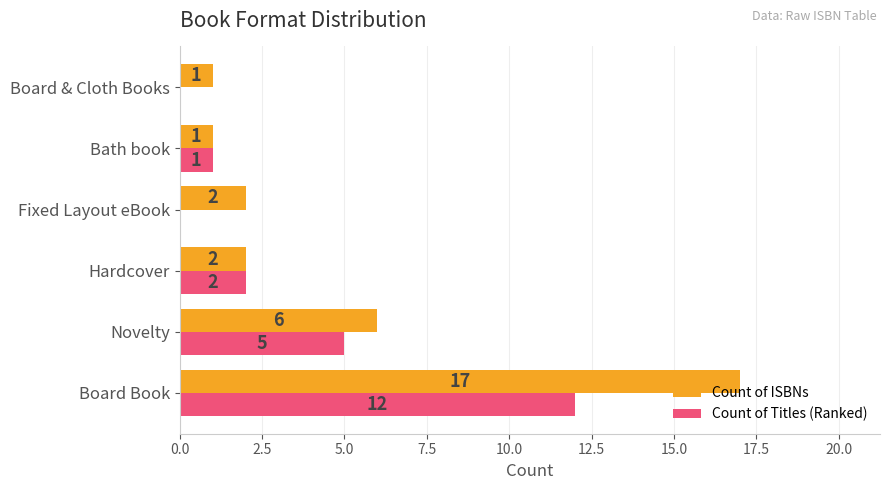

Which category has the highest value in the Count of ISBNs series?

Board Book